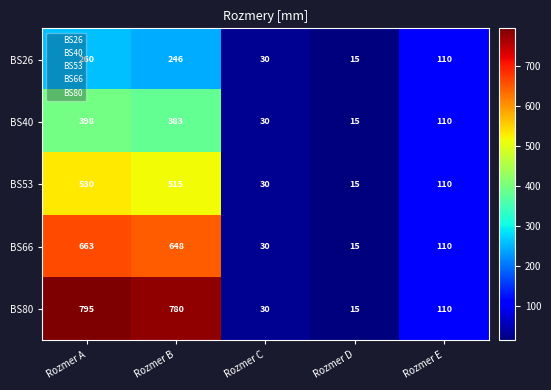

What is the spread (max minus min) of values at Rozmer B?

534